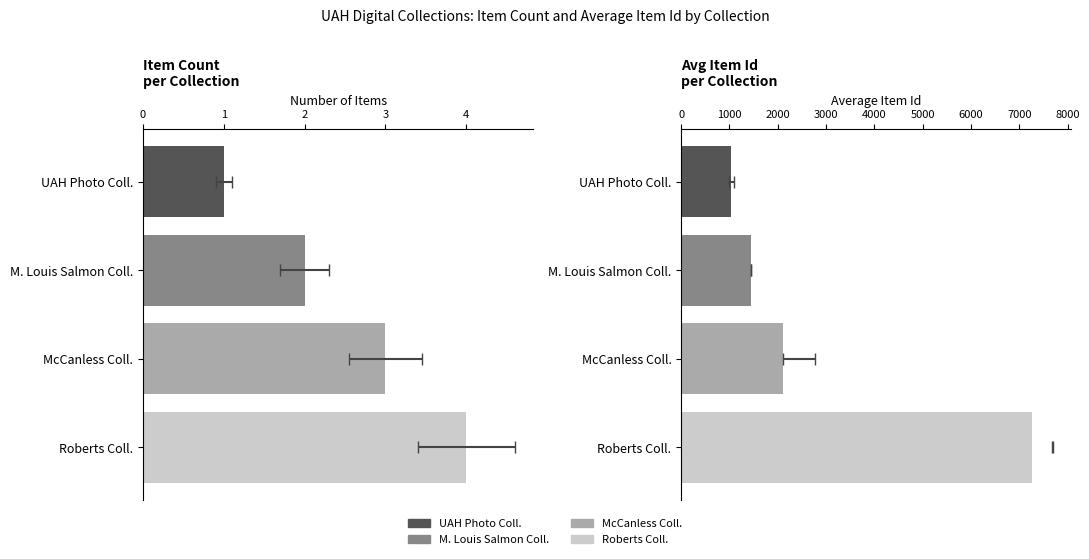

What is the approximate value of Avg Item Id at UAH Photo Coll.?

1034.0